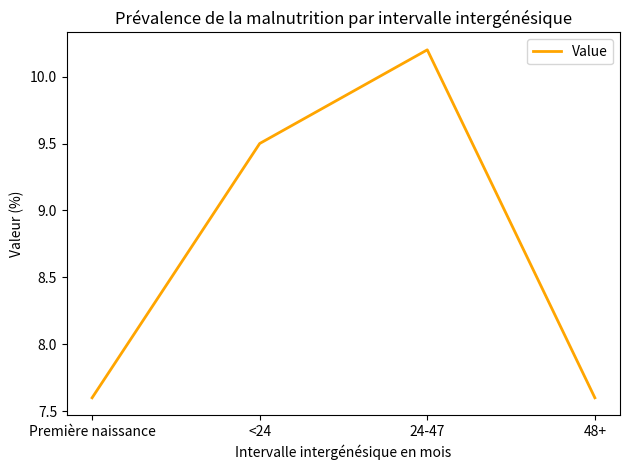

The chart shows a value of 9.5 at <24. True or false?

True